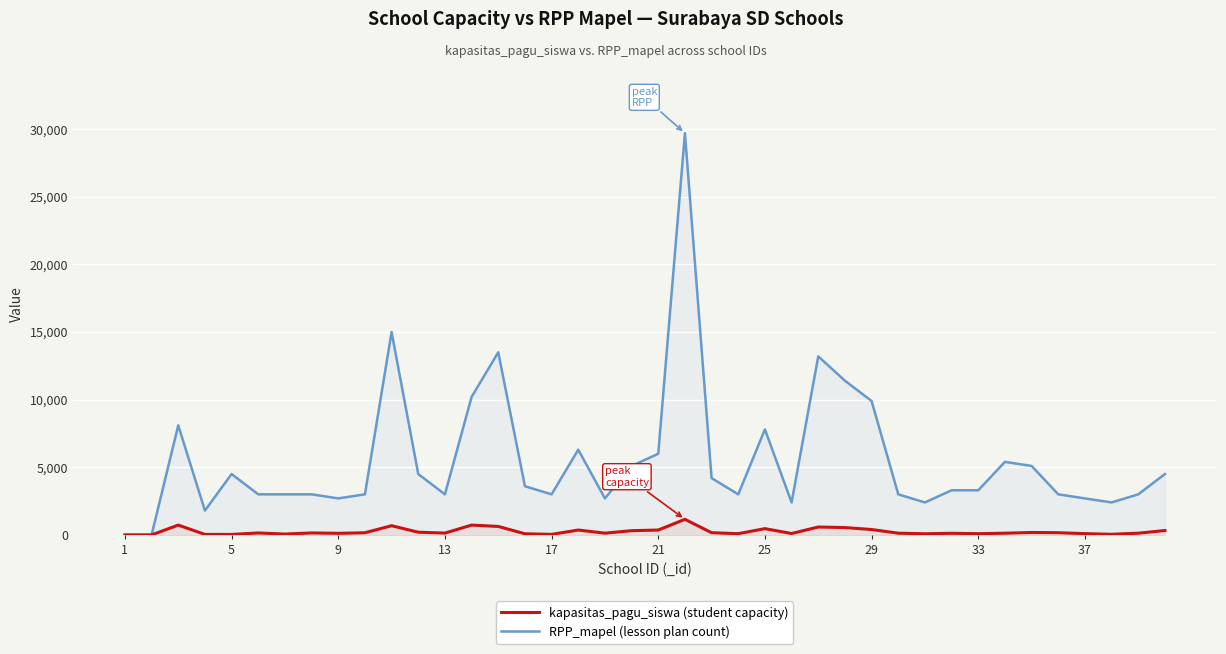

True or false: RPP_mapel (lesson plan count) and kapasitas_pagu_siswa (student capacity) intersect in this chart.

False